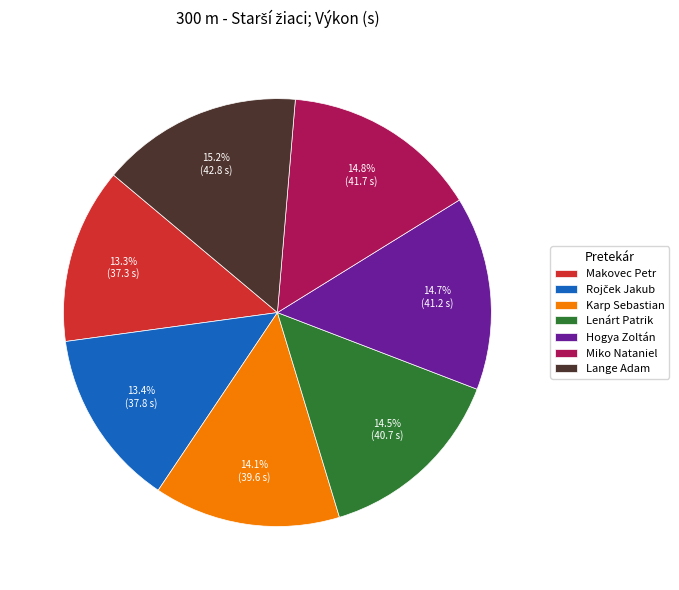

Combined, do Makovec Petr and Hogya Zoltán account for over 50%?

No